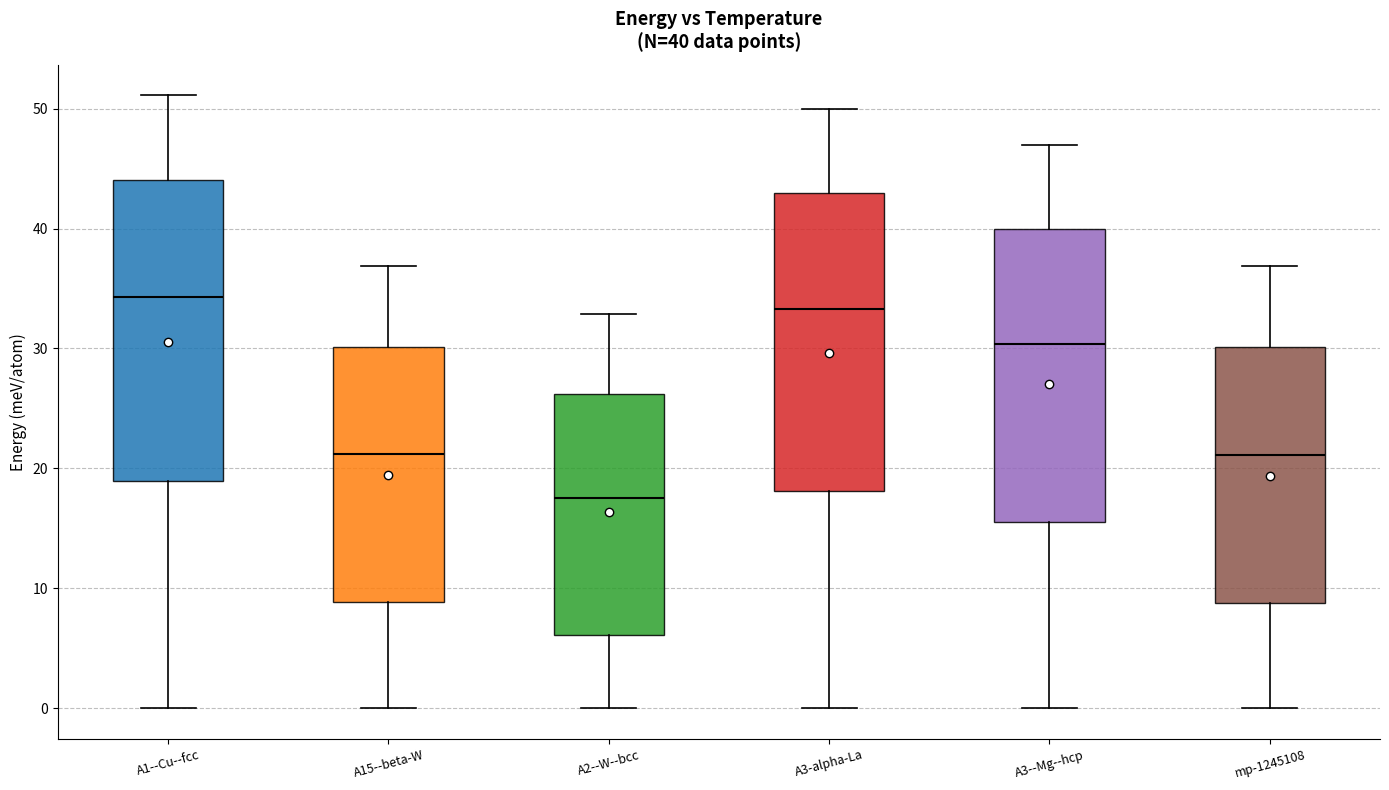

Which box has the highest median line?

A1--Cu--fcc